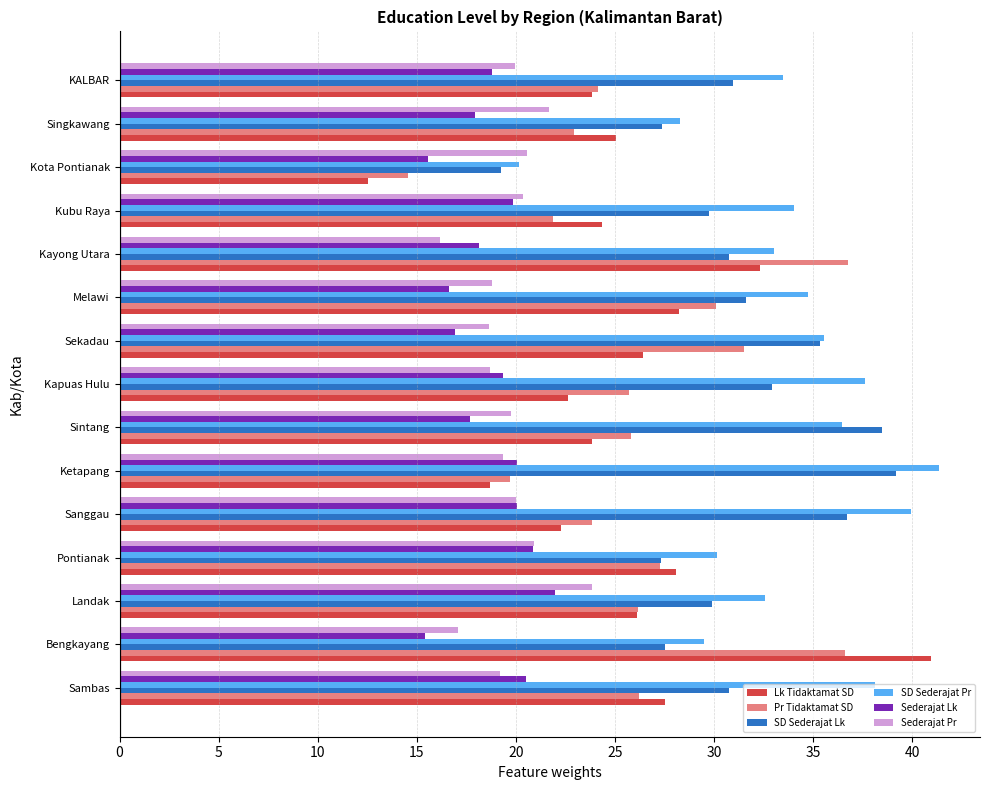

At how many categories does at least one series exceed 22?

14